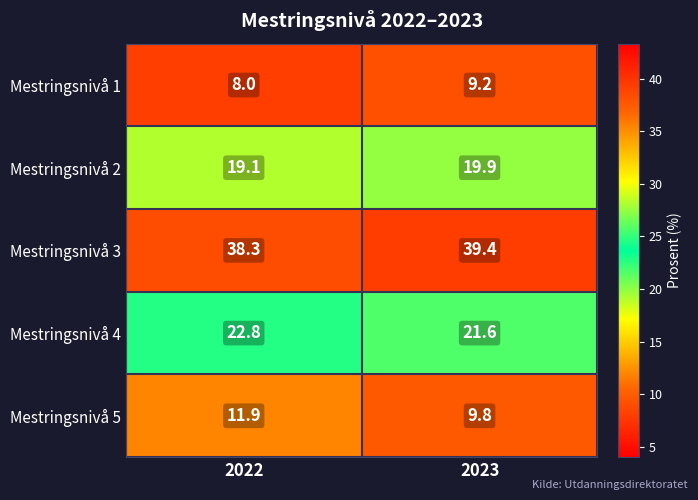

Reading left to right, extract all data points from this chart.

Mestringsnivå 1: 8.0	9.2
Mestringsnivå 2: 19.1	19.9
Mestringsnivå 3: 38.3	39.4
Mestringsnivå 4: 22.8	21.6
Mestringsnivå 5: 11.9	9.8